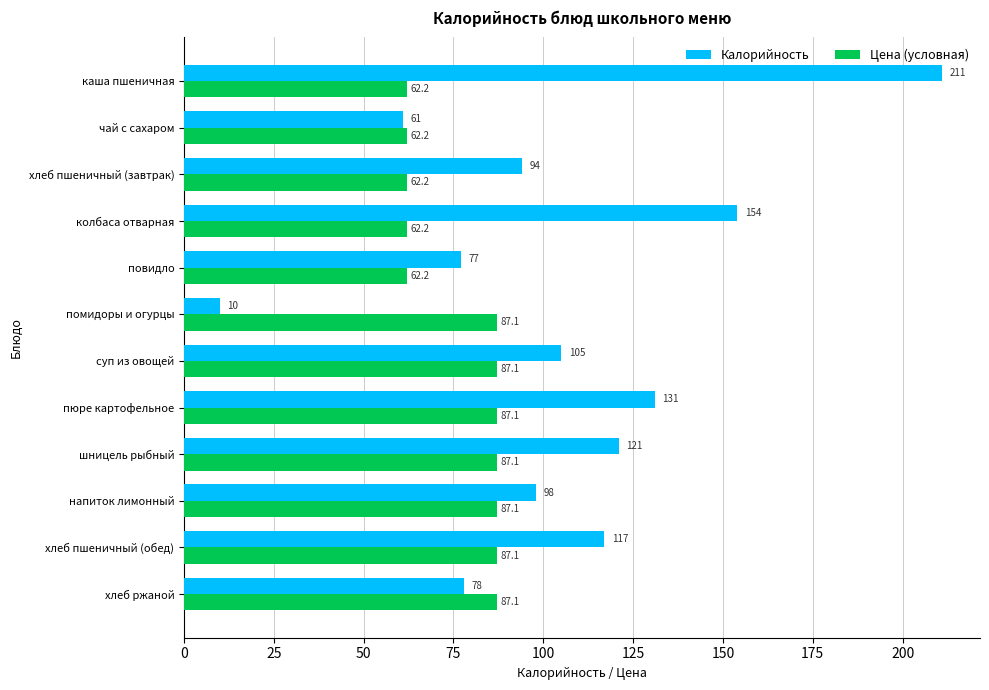

What is the sum of the Калорийность values at хлеб ржаной and хлеб пшеничный (обед)?

195.0